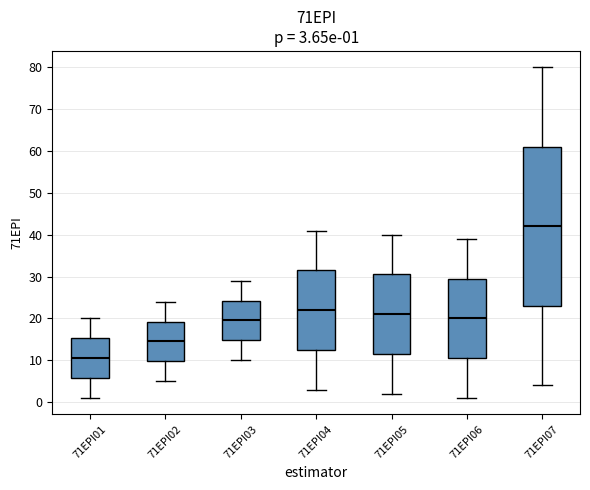

Which box is the tallest, from its lower edge to its upper edge?

71EPI07